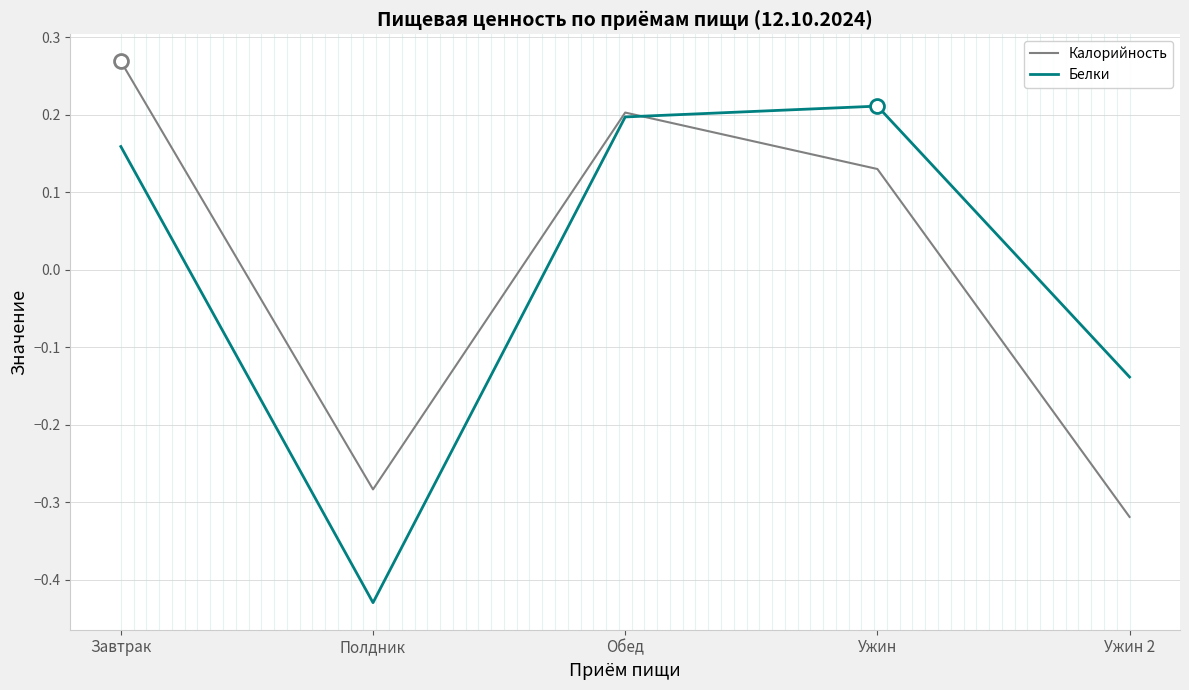

How many times do Калорийность and Белки cross each other?

1